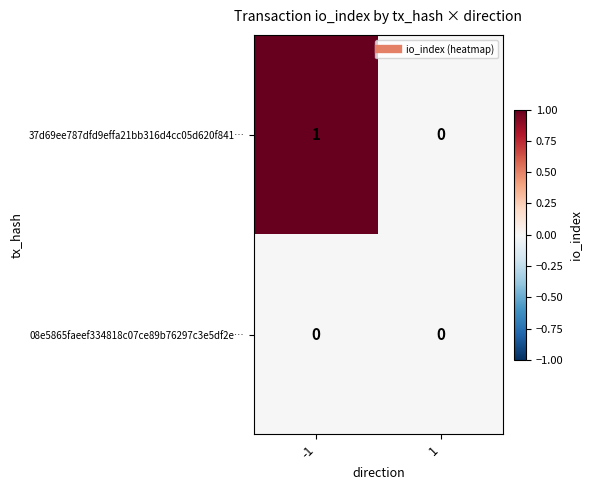

List the series in order of their overall mean, lowest first.

08e5865faeef334818c07ce89b76297c3e5df2e…, 37d69ee787dfd9effa21bb316d4cc05d620f841…